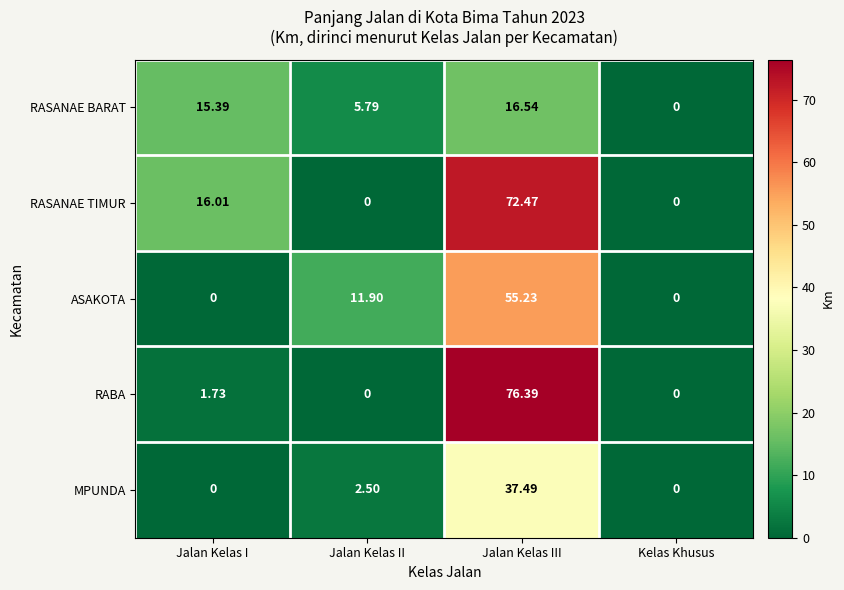

Which series has the largest range (max minus min)?

RABA